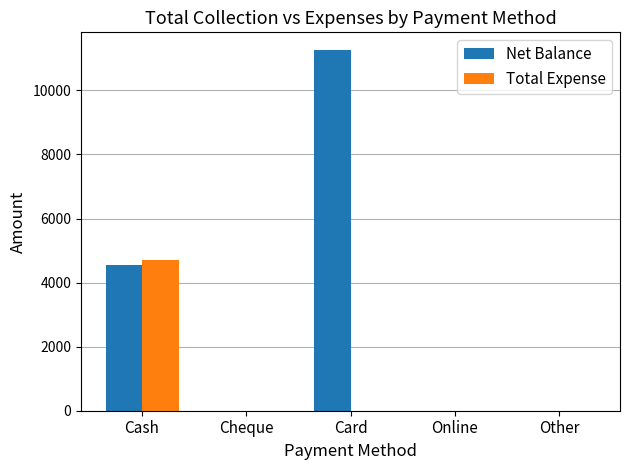

The Net Balance series shows -7526 at Online. True or false?

False